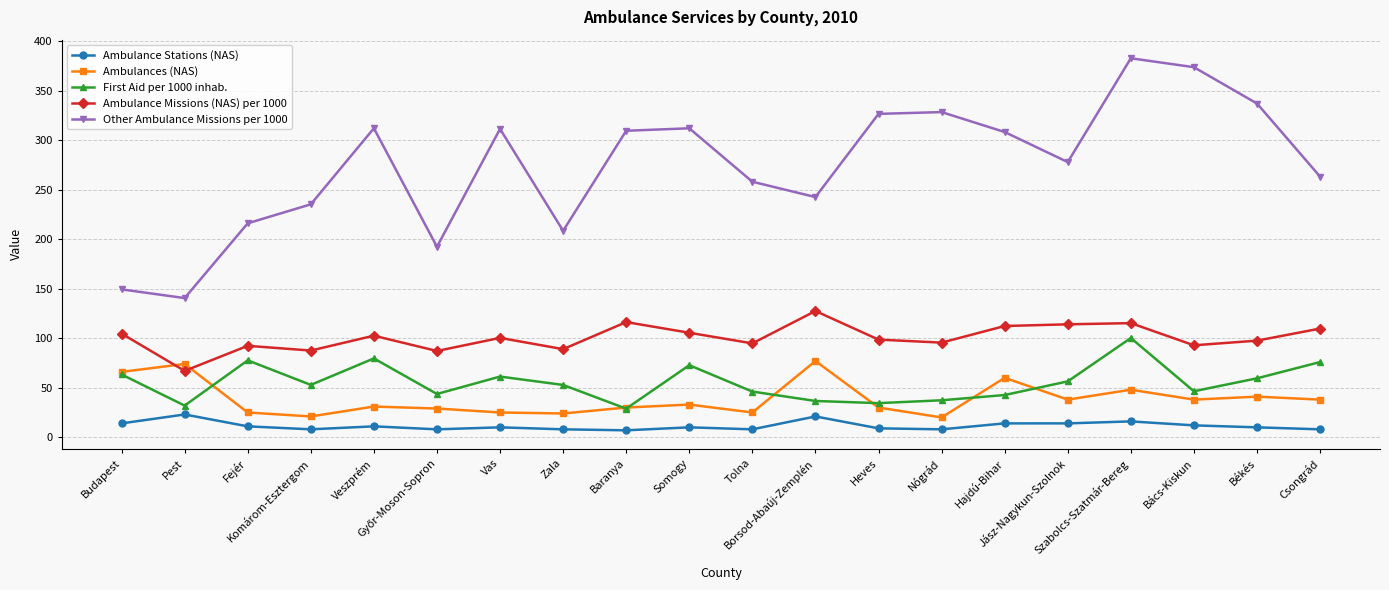

Between Vas and Békés, which series saw the biggest shift?

Other Ambulance Missions per 1000